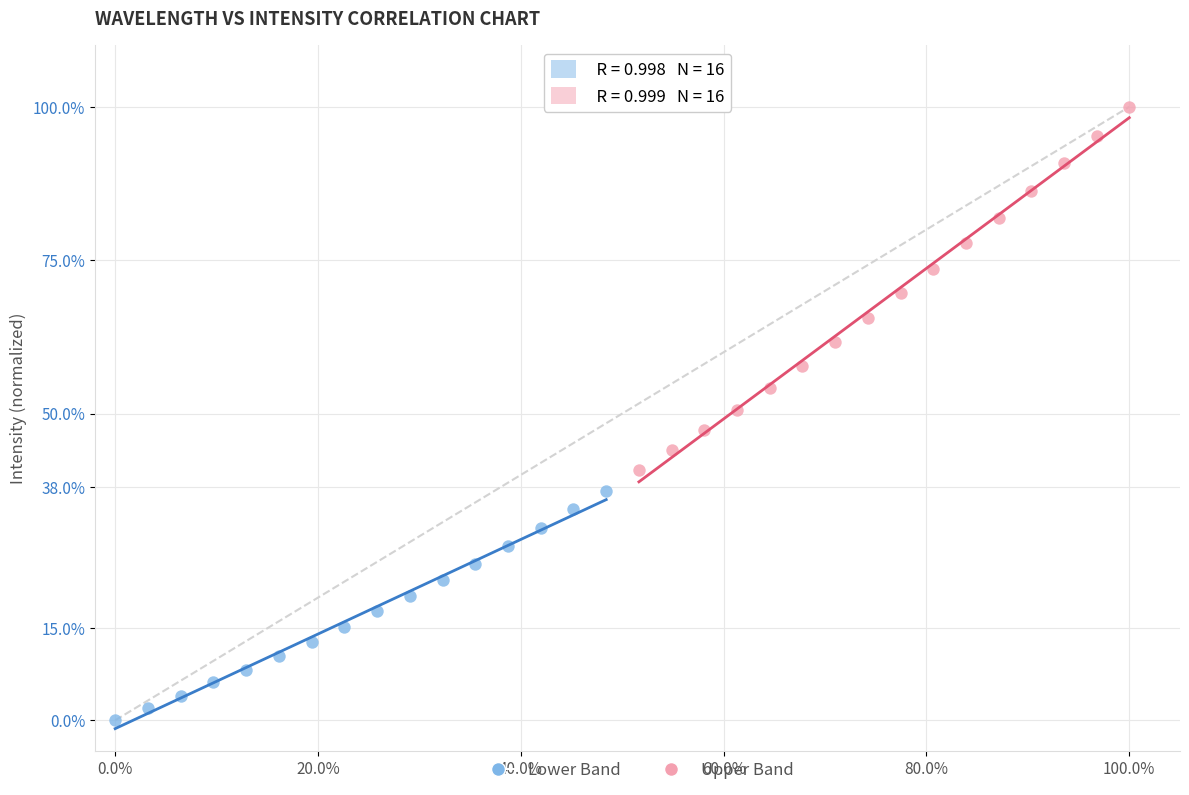

What are all the series names shown in the legend?

Lower Band, Upper Band